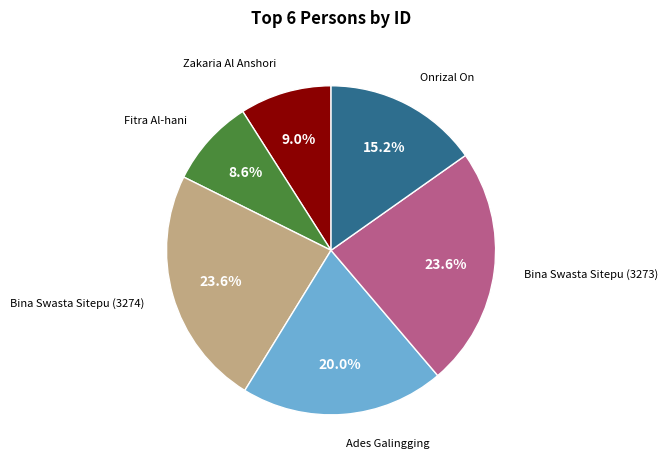

Is there a majority slice in this chart?

No